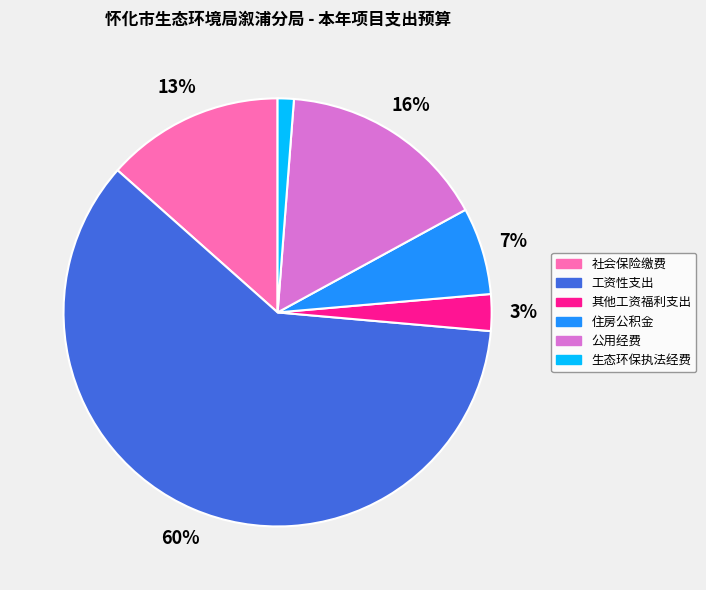

To the nearest percent, what portion does 生态环保执法经费 represent?

1%